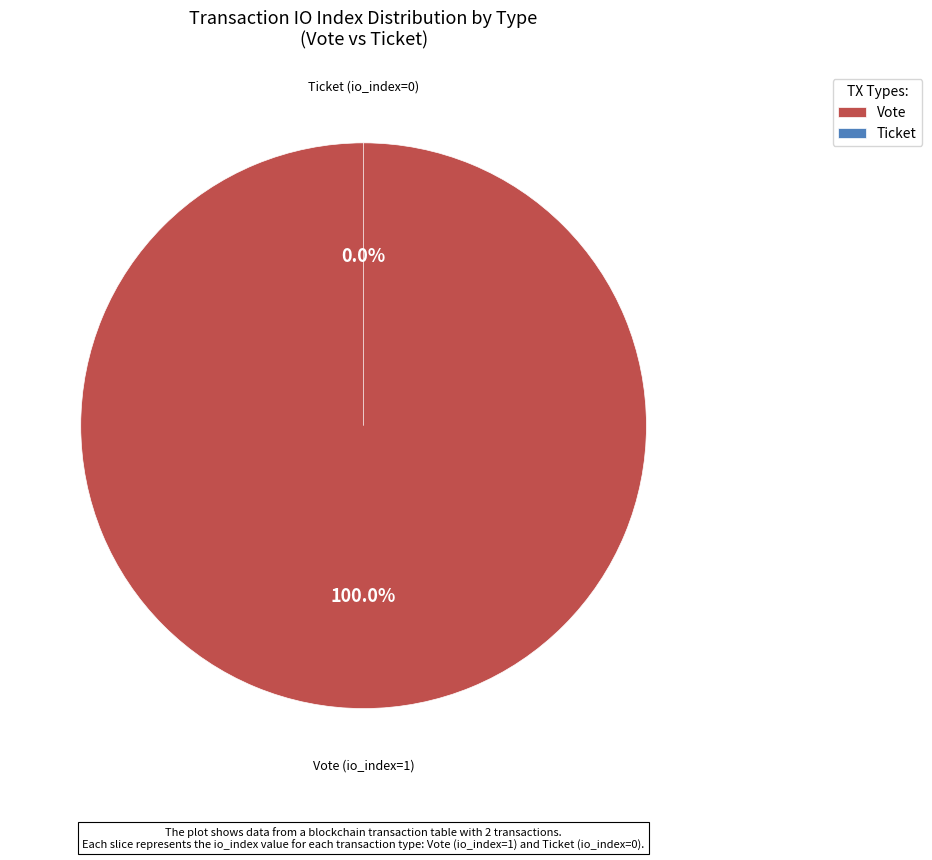

To the nearest percent, what is the difference between the Ticket (io_index=0) and Vote (io_index=1) slice percentages?

100%